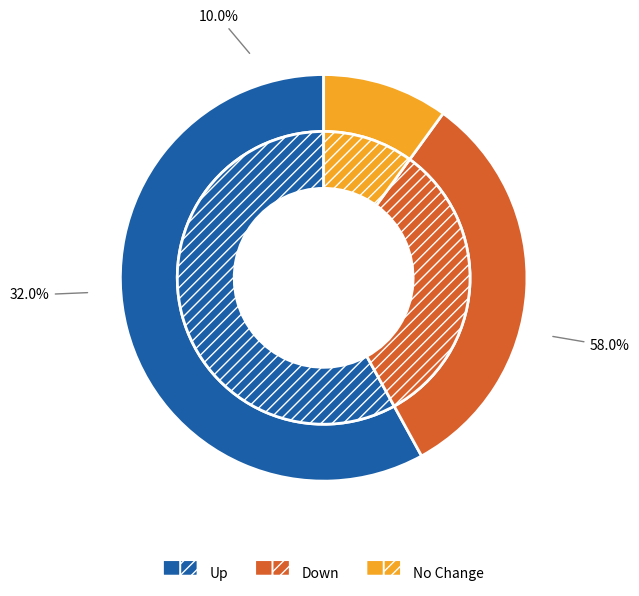

The up slice represents 73% of the pie. True or false?

False